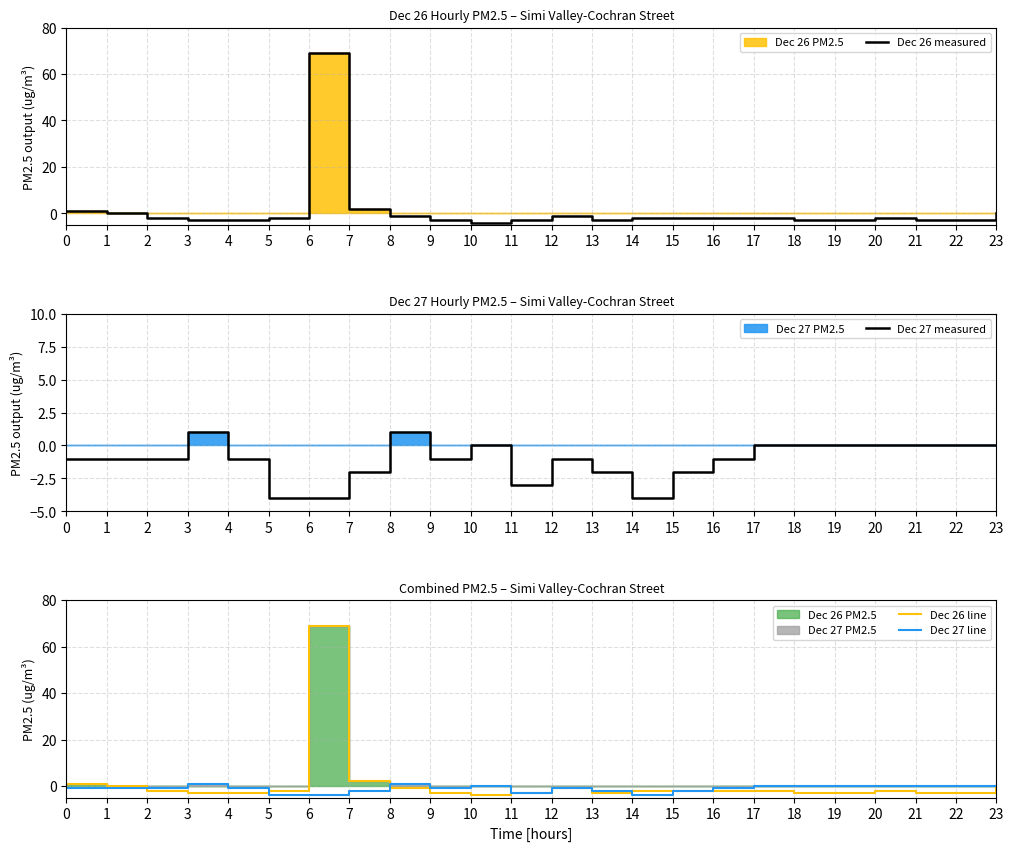

Reading left to right, list all the values displayed in this chart.

Dec 26 measured: 0=1	1=0	2=-2	3=-3	4=-3	5=-2	6=69	7=2	8=-1	9=-3	10=-4	11=-3	12=-1	13=-3	14=-2	15=-2	16=-2	17=-2	18=-3	19=-3	20=-2	21=-3	22=-3	23=0
Dec 27 measured: 0=-1	1=-1	2=-1	3=1	4=-1	5=-4	6=-4	7=-2	8=1	9=-1	10=0	11=-3	12=-1	13=-2	14=-4	15=-2	16=-1	17=0	18=0	19=0	20=0	21=0	22=0	23=0
Dec 26 line: 0=1	1=0	2=-2	3=-3	4=-3	5=-2	6=69	7=2	8=-1	9=-3	10=-4	11=-3	12=-1	13=-3	14=-2	15=-2	16=-2	17=-2	18=-3	19=-3	20=-2	21=-3	22=-3	23=0
Dec 27 line: 0=-1	1=-1	2=-1	3=1	4=-1	5=-4	6=-4	7=-2	8=1	9=-1	10=0	11=-3	12=-1	13=-2	14=-4	15=-2	16=-1	17=0	18=0	19=0	20=0	21=0	22=0	23=0